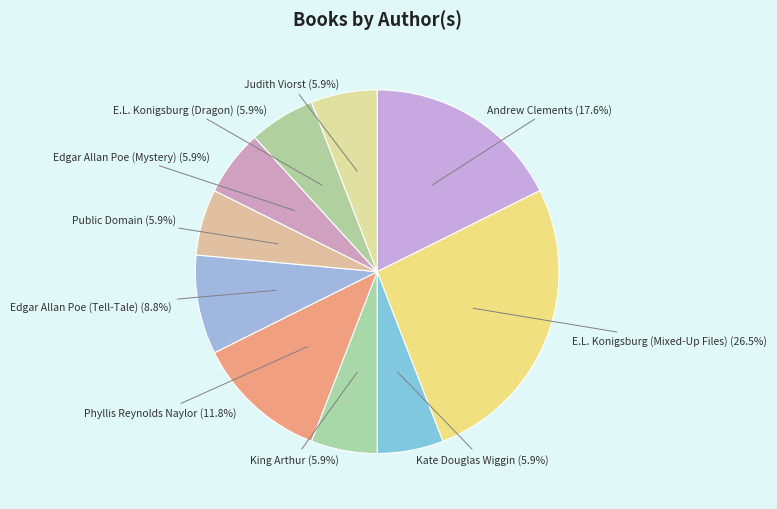

Is King Arthur the majority of the pie?

No